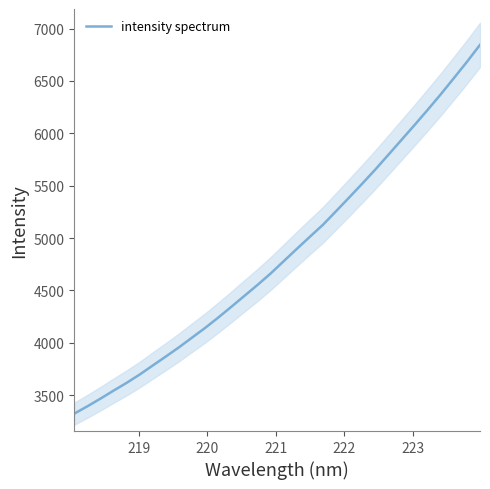

What is the highest value of the intensity spectrum series?

6844.5